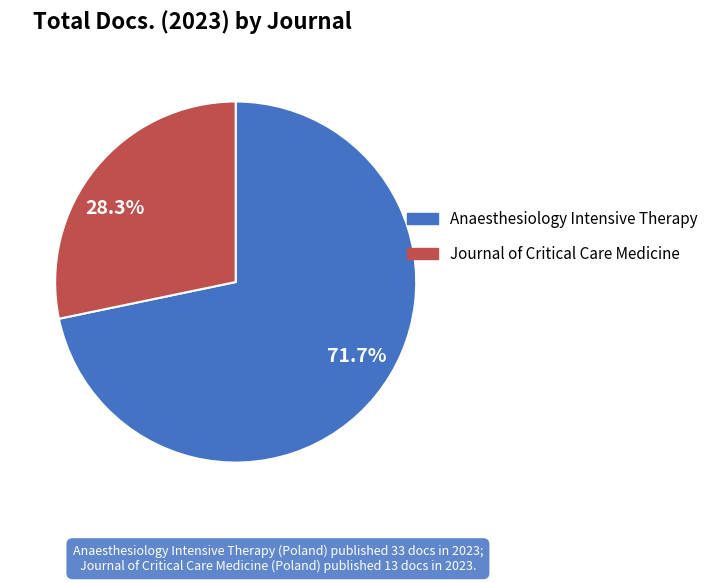

How many slices are in this pie chart?

2